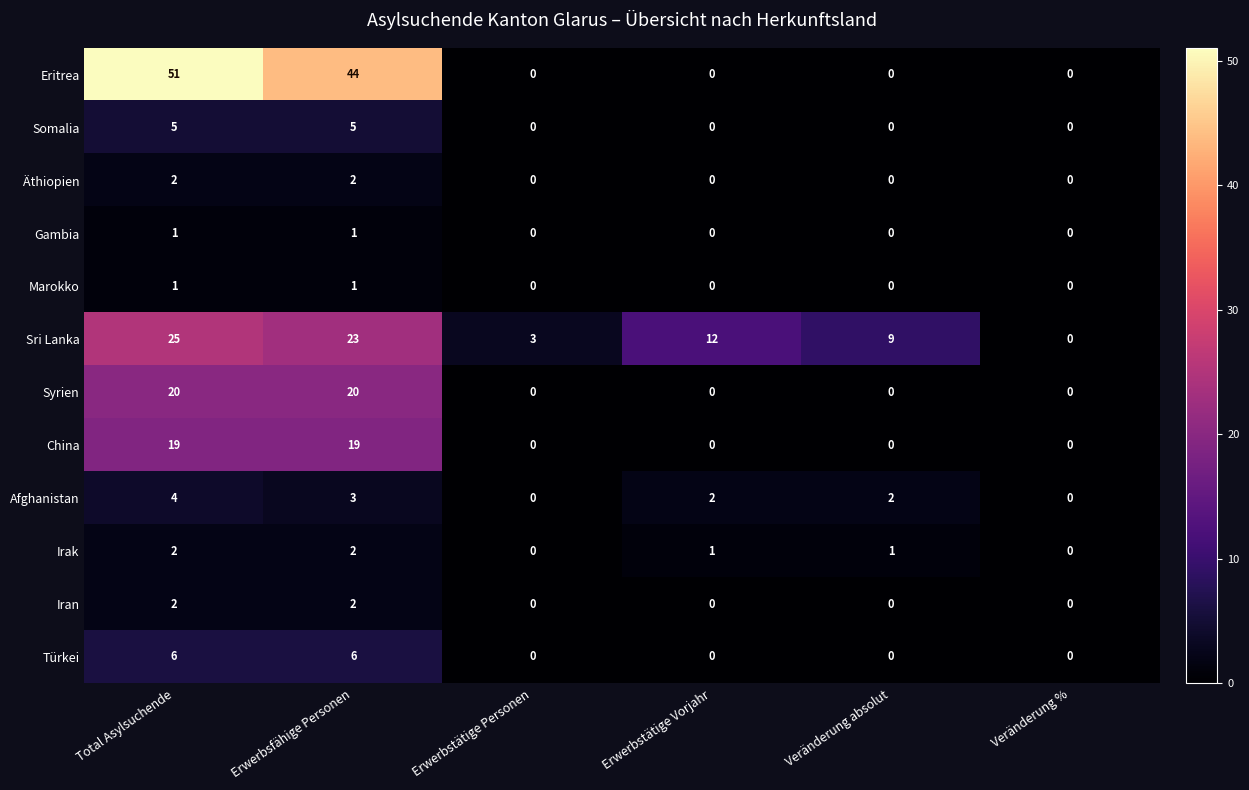

How many values in Syrien are above zero?

2